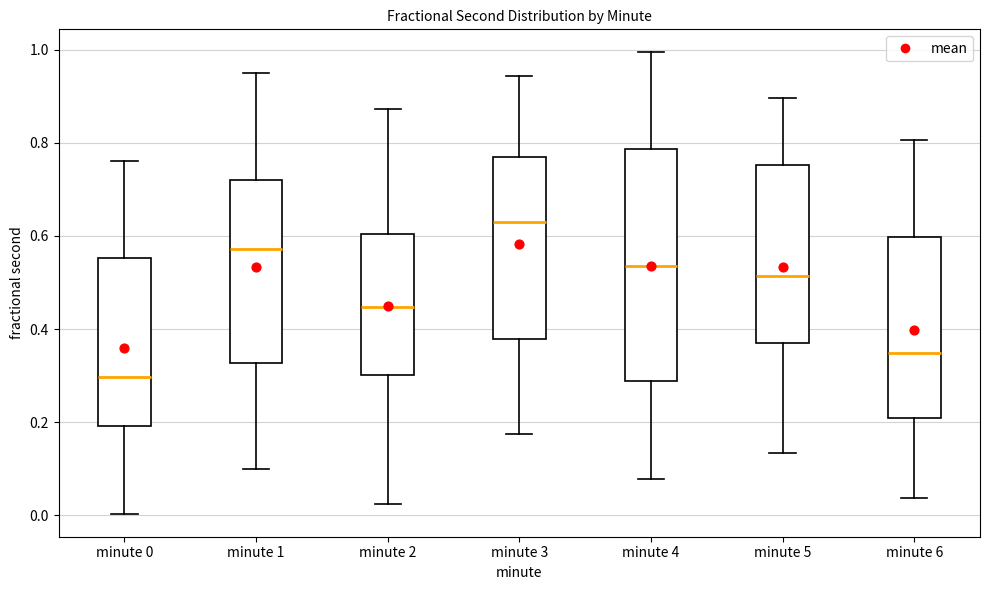

Reading left to right, read every box against the y-axis: the position of its median line, the range the box covers, and the ends of its whiskers. The values are not printed on the chart, so give them approximately, as read against the axis.

minute 0: median 0.30, box 0.20 to 0.56, whiskers 0.00 to 0.76
minute 1: median 0.58, box 0.32 to 0.72, whiskers 0.10 to 0.96
minute 2: median 0.44, box 0.30 to 0.60, whiskers 0.02 to 0.88
minute 3: median 0.64, box 0.38 to 0.76, whiskers 0.18 to 0.94
minute 4: median 0.54, box 0.28 to 0.78, whiskers 0.08 to 1.00
minute 5: median 0.52, box 0.36 to 0.76, whiskers 0.14 to 0.90
minute 6: median 0.34, box 0.20 to 0.60, whiskers 0.04 to 0.80